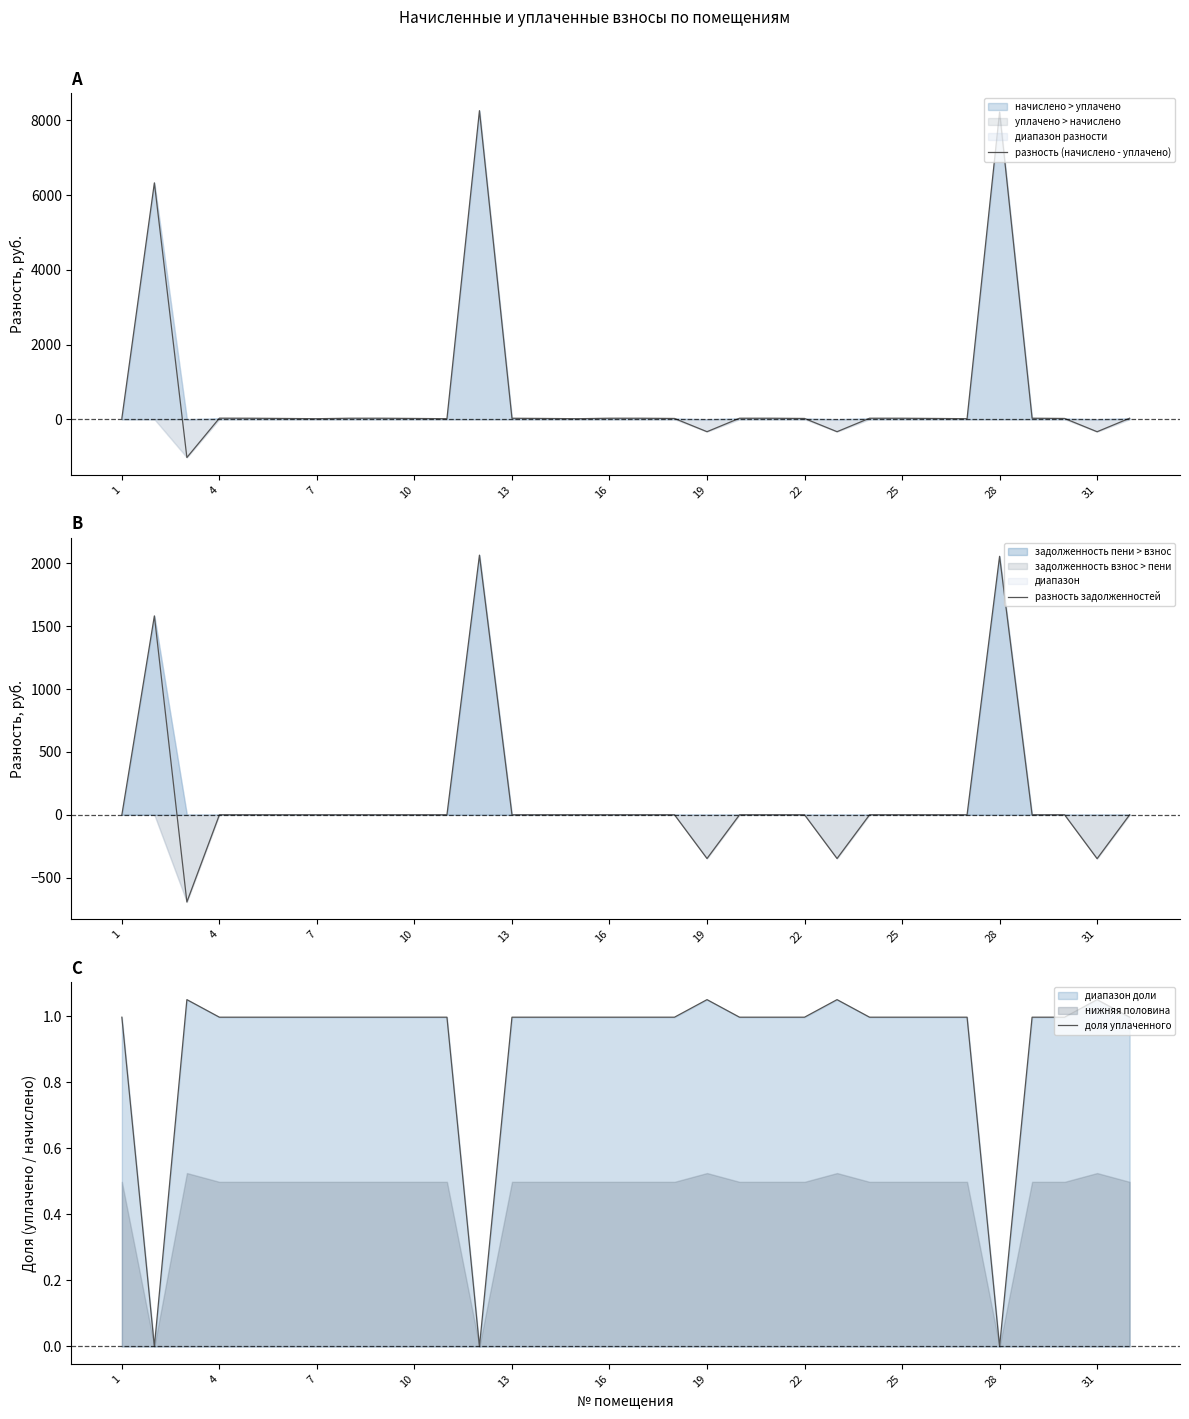

How many values in the разность (начислено - уплачено) series are below 25?

15